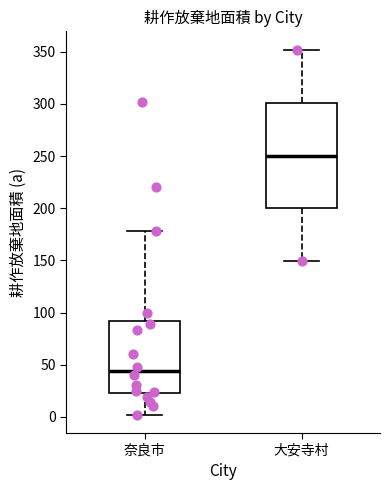

Reading left to right, transcribe this box plot: for each box, give where its median line is, the range the box spans, and where its two whiskers end, as read against the y-axis. The values are not printed on the chart, so give them approximately, as read against the axis.

奈良市: median 45, box 25 to 90, whiskers 0 to 180
大安寺村: median 250, box 200 to 300, whiskers 150 to 350